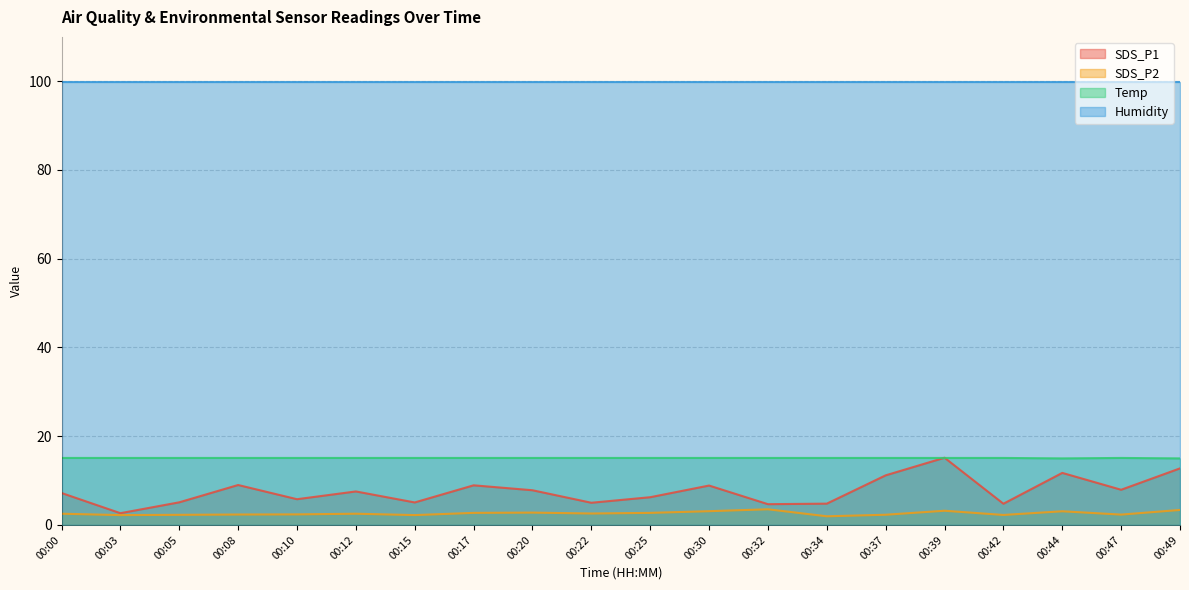

In SDS_P2, how many points are higher than both neighbors (excluding endpoints)?

5